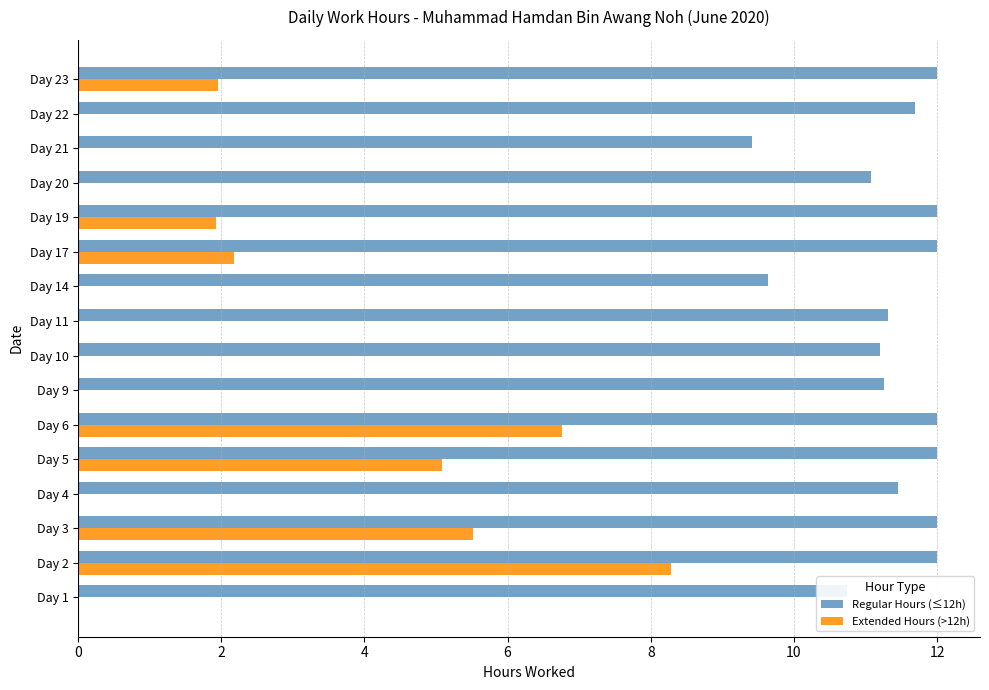

Which series has the largest total across all categories?

Regular Hours (≤12h)